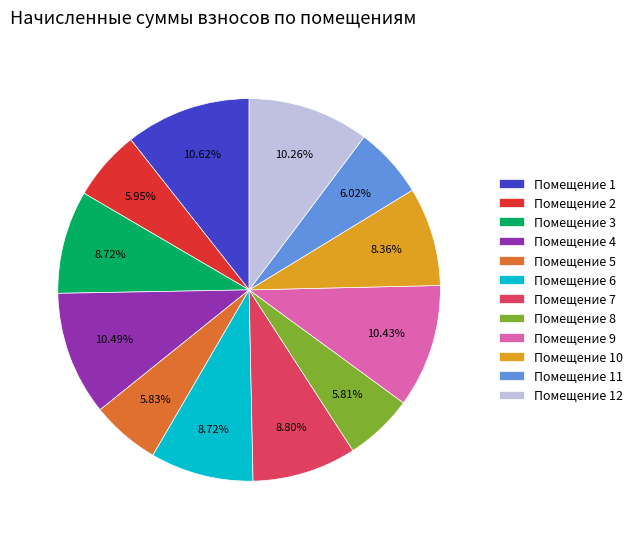

Is there any slice that represents more than half of the pie?

No